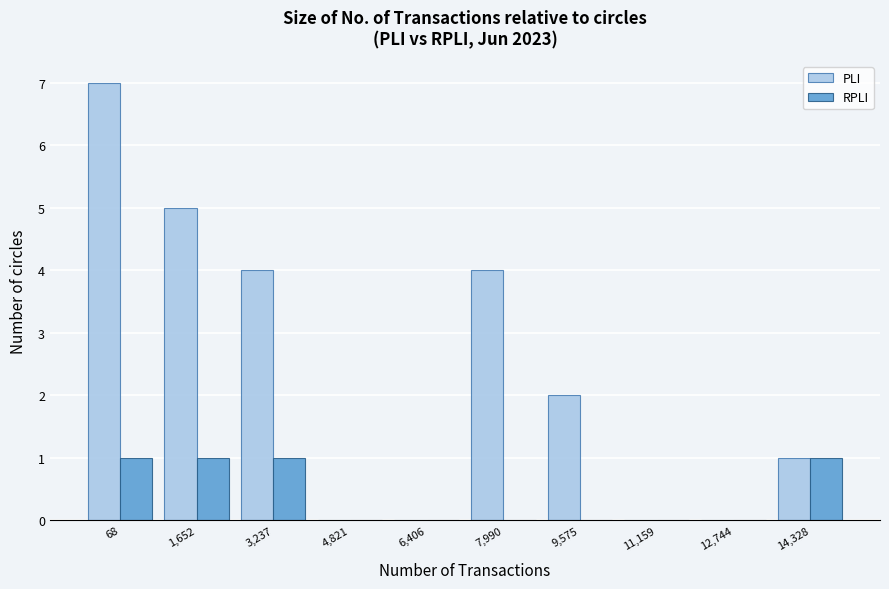

Is it true that PLI equals 3 at 9,575?

False